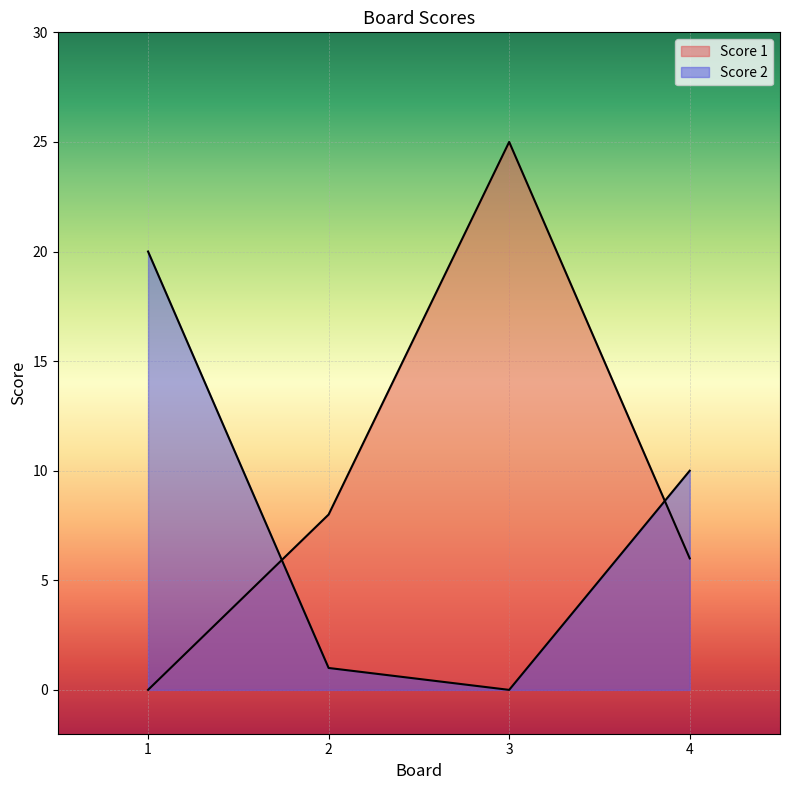

Between which two adjacent categories do Score 2 and Score 1 first intersect?

1 and 2